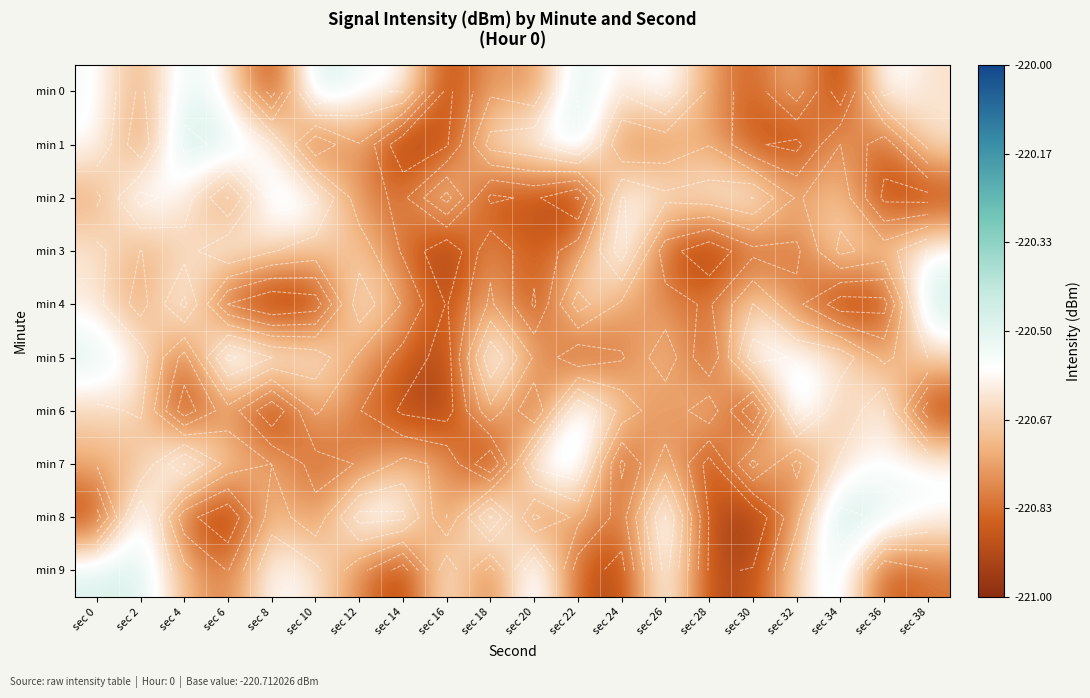

How many series are shown in this chart?

10